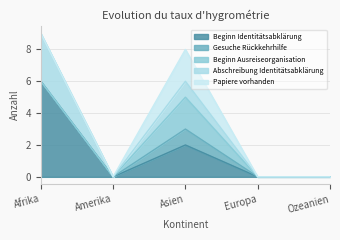

Which series has the largest total across all categories?

Beginn Identitätsabklärung